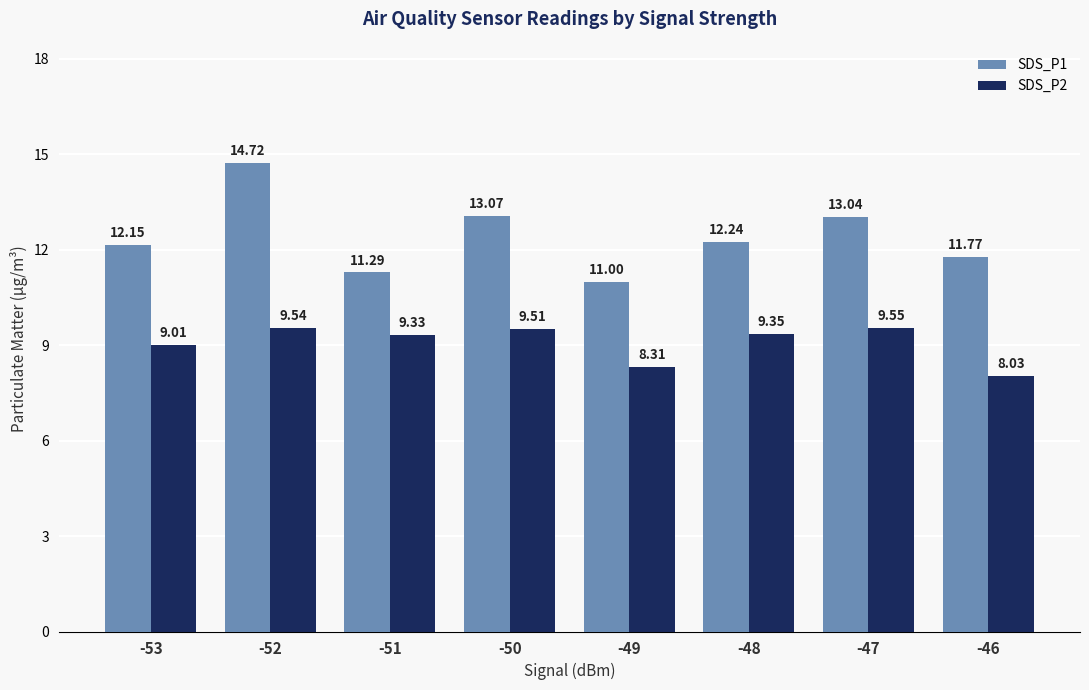

What is the difference between the maximum and second lowest values in the SDS_P1 series?

3.4